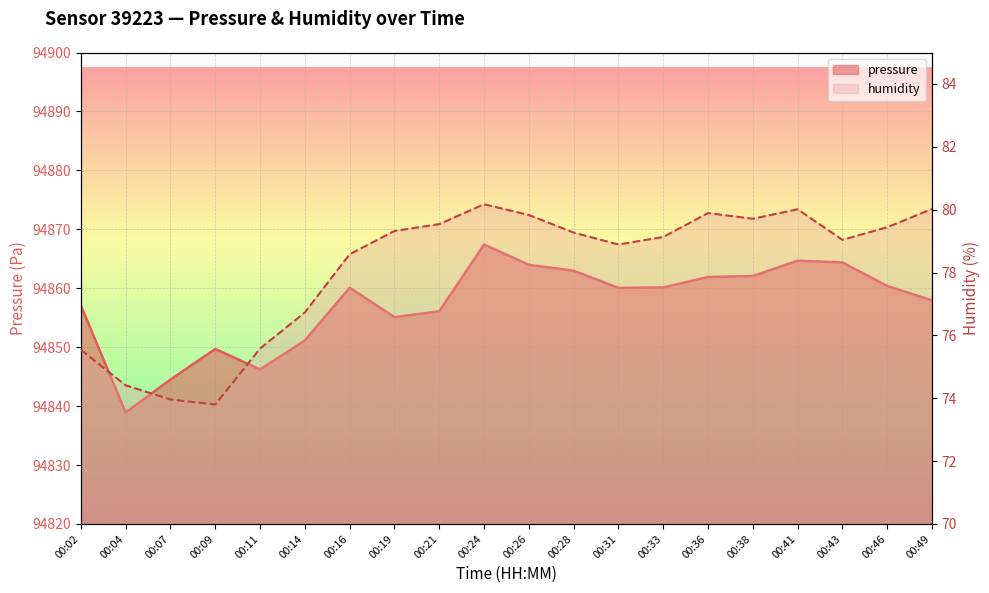

What is the minimum value shown in the chart?

73.8